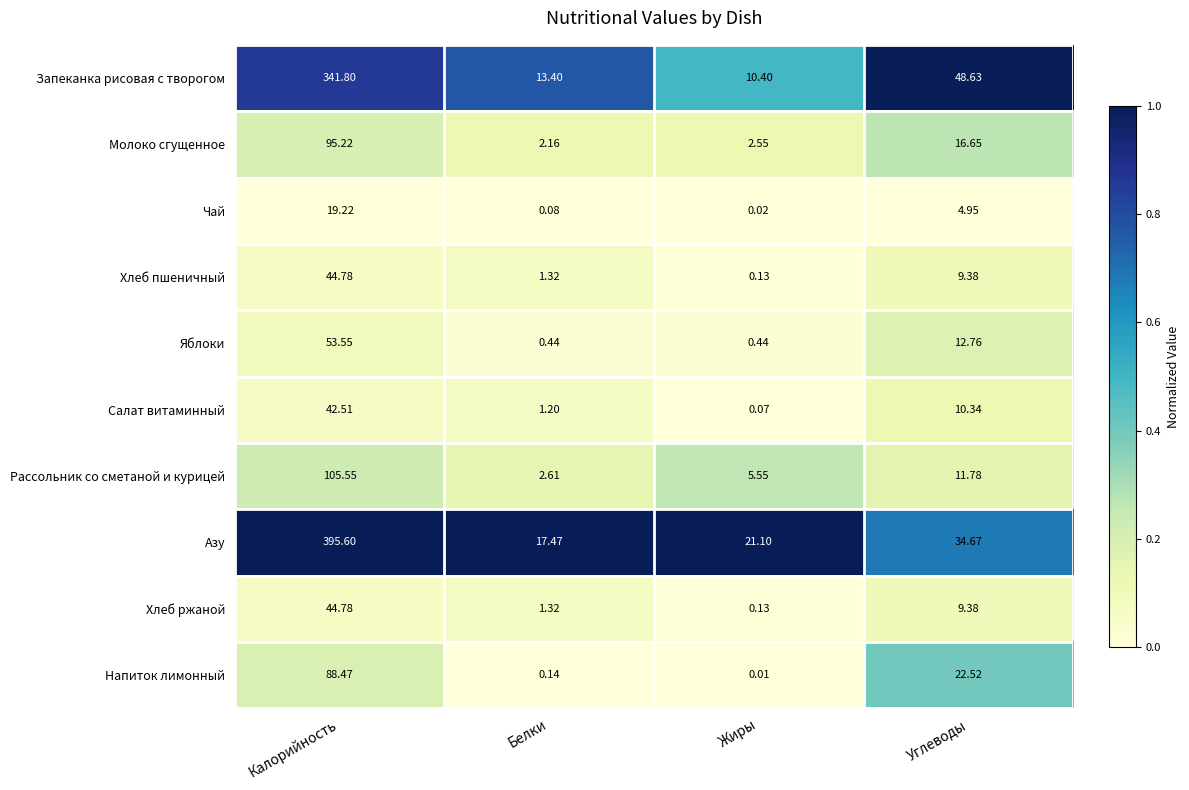

Which label corresponds to the smallest value in the chart?

Жиры